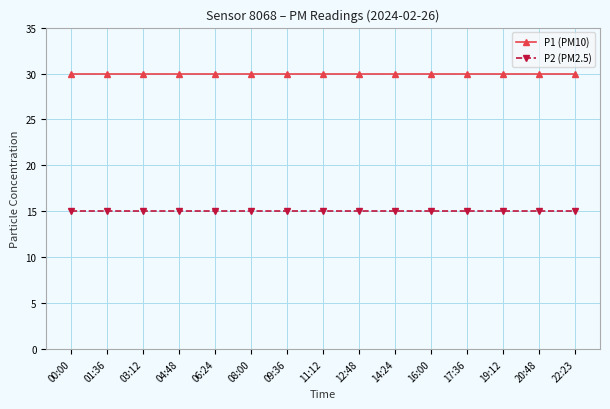

What is the minimum value shown in the chart?

15